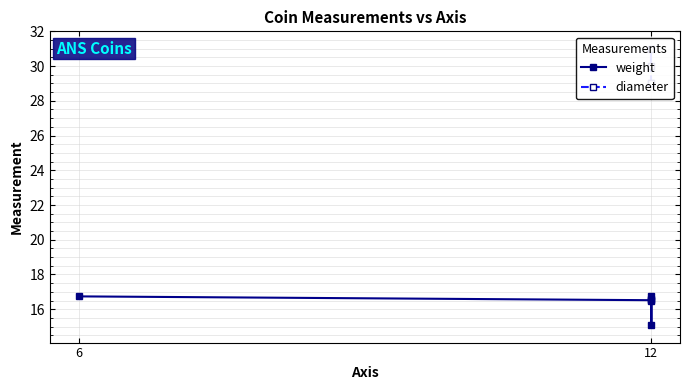

What is the difference between the highest and lowest values at 12?

12.2